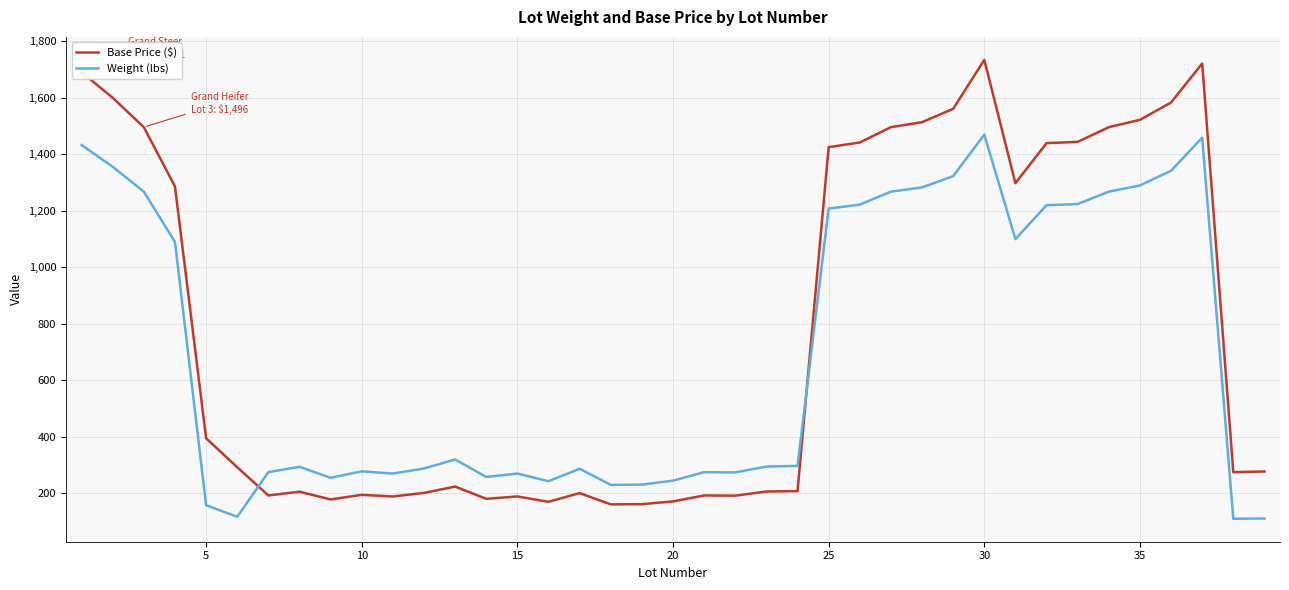

Which series ends up on top after the final intersection of Base Price ($) and Weight (lbs)?

Base Price ($)